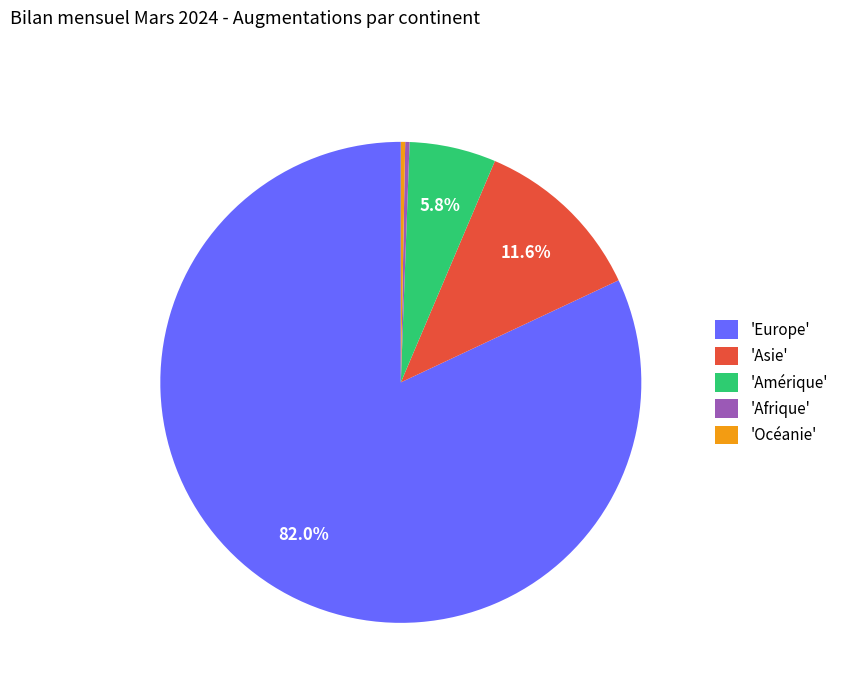

Between 'Europe' and 'Asie', which is larger?

'Europe'